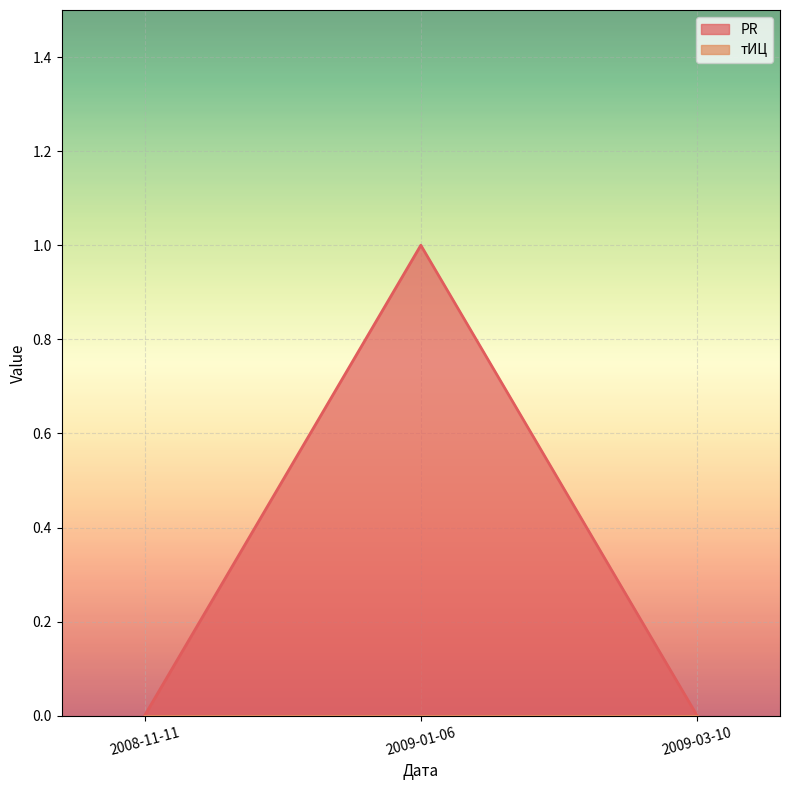

The value at 2008-11-11 is 0. True or false?

True